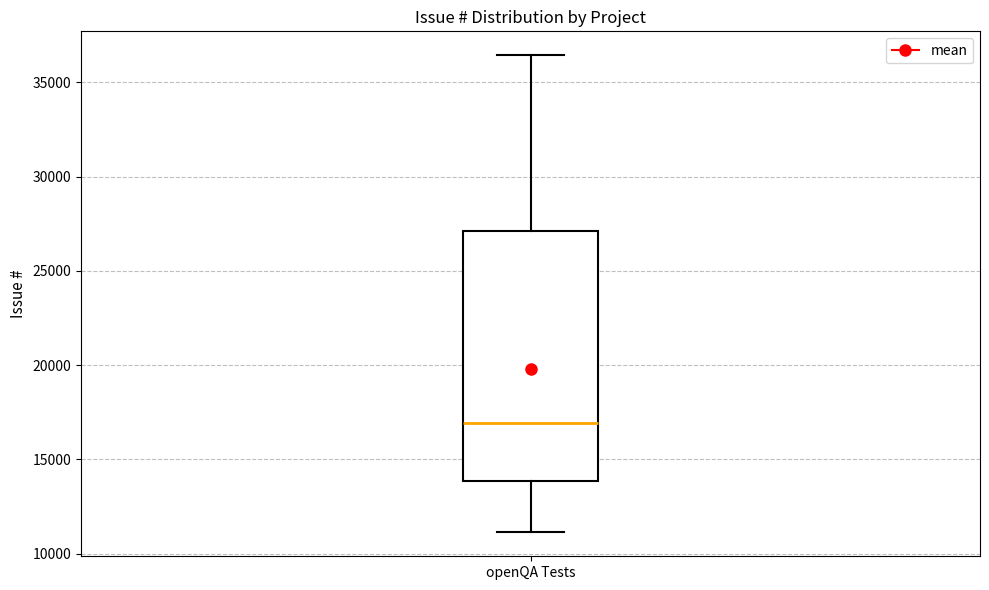

Where does the median line of the box for openQA Tests sit on the y-axis? The values are not printed on the chart, so give them approximately, as read against the axis.

17000